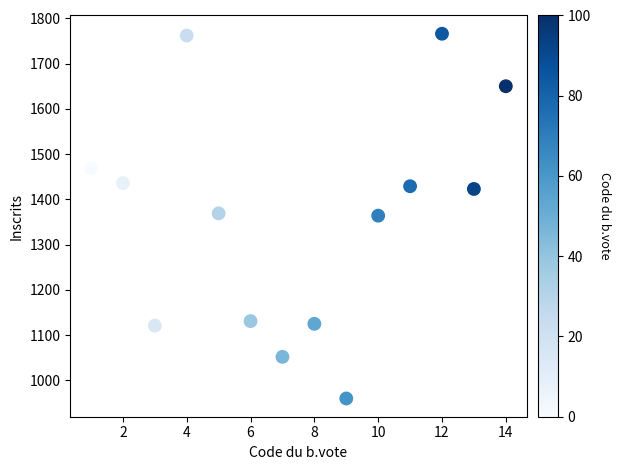

What is the range of Y values (max minus min)?

806